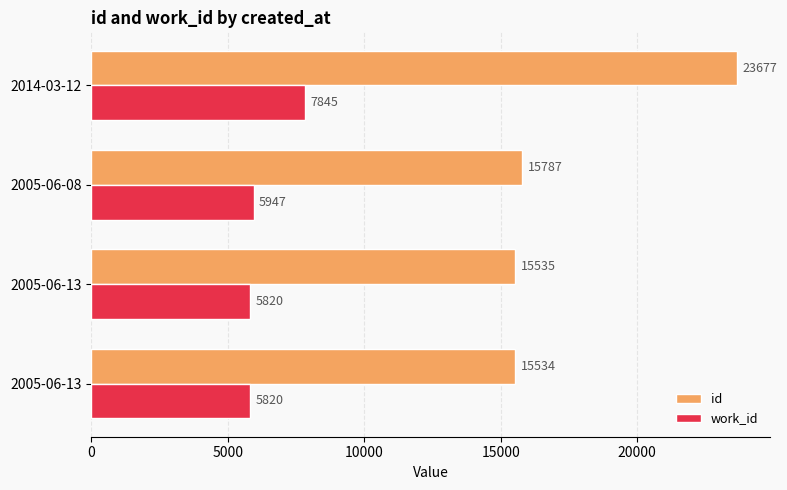

What is the difference between the maximum and minimum values in the id series?

8143